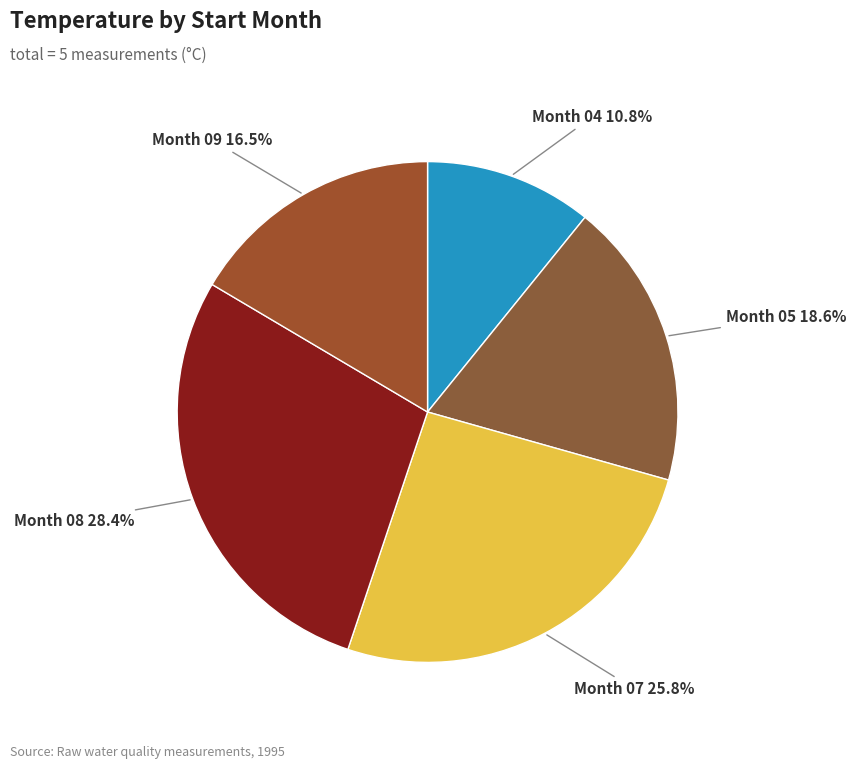

What is the smallest slice in the pie chart?

Month 04